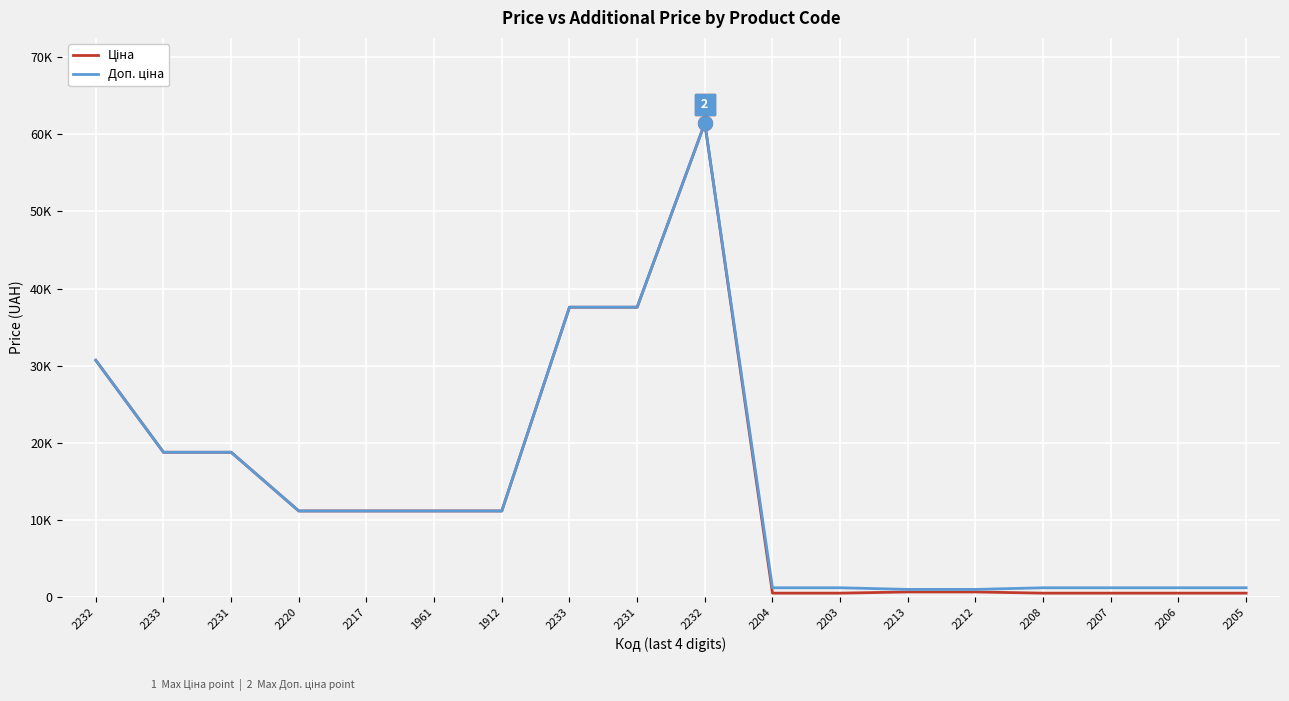

The Доп. ціна series shows 2034.1 at 2207. True or false?

False